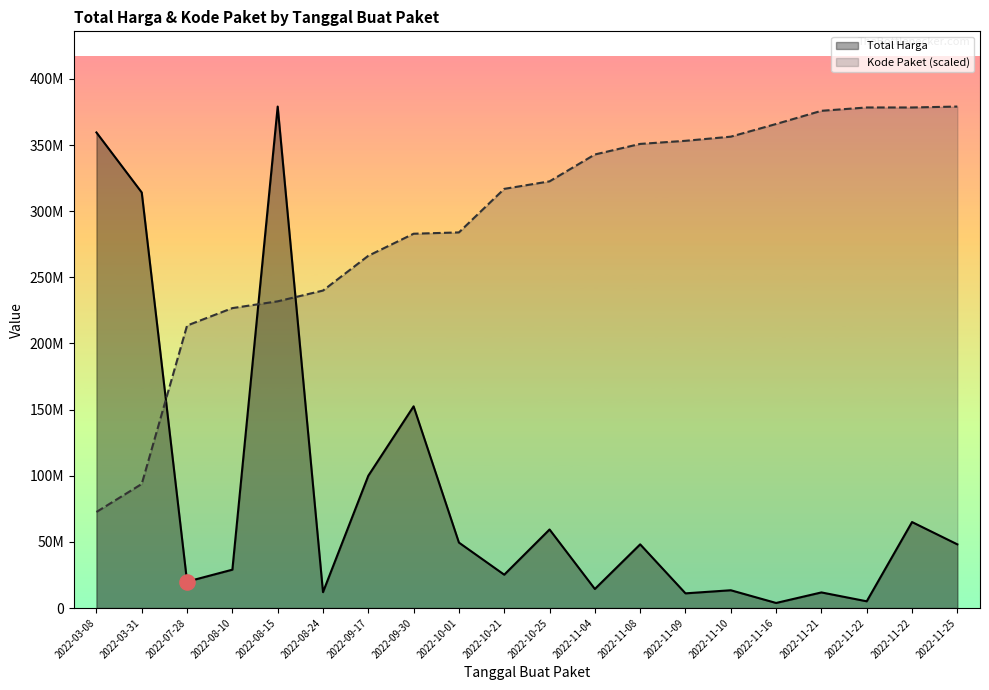

At which category is the sum across all series the highest?

2022-08-15